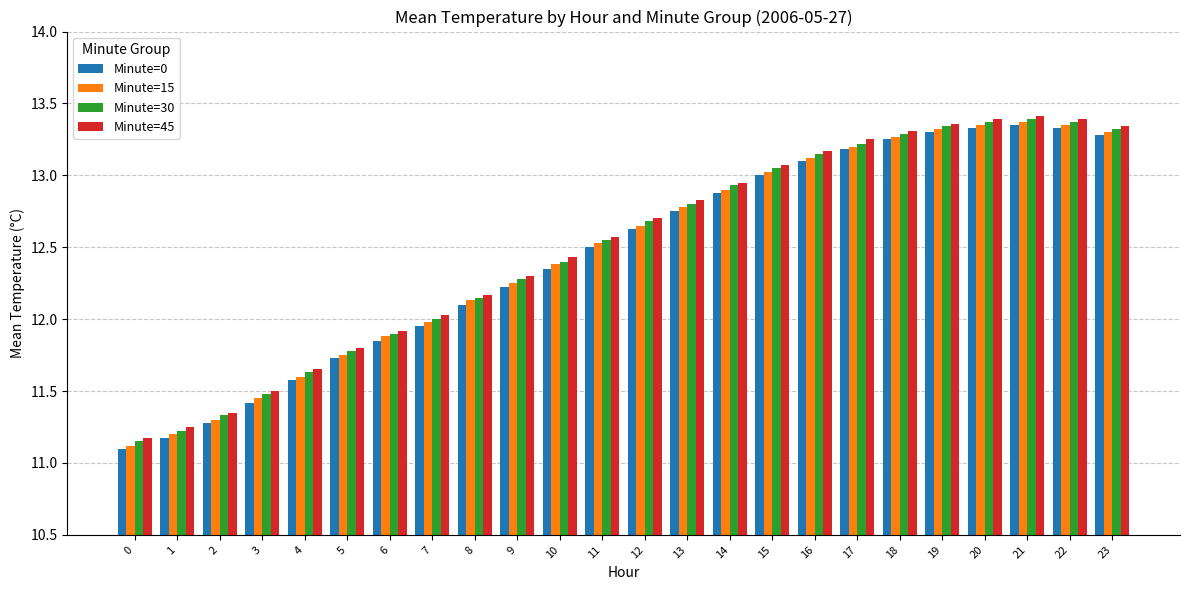

At which label is Minute=0 closest to 12?

7